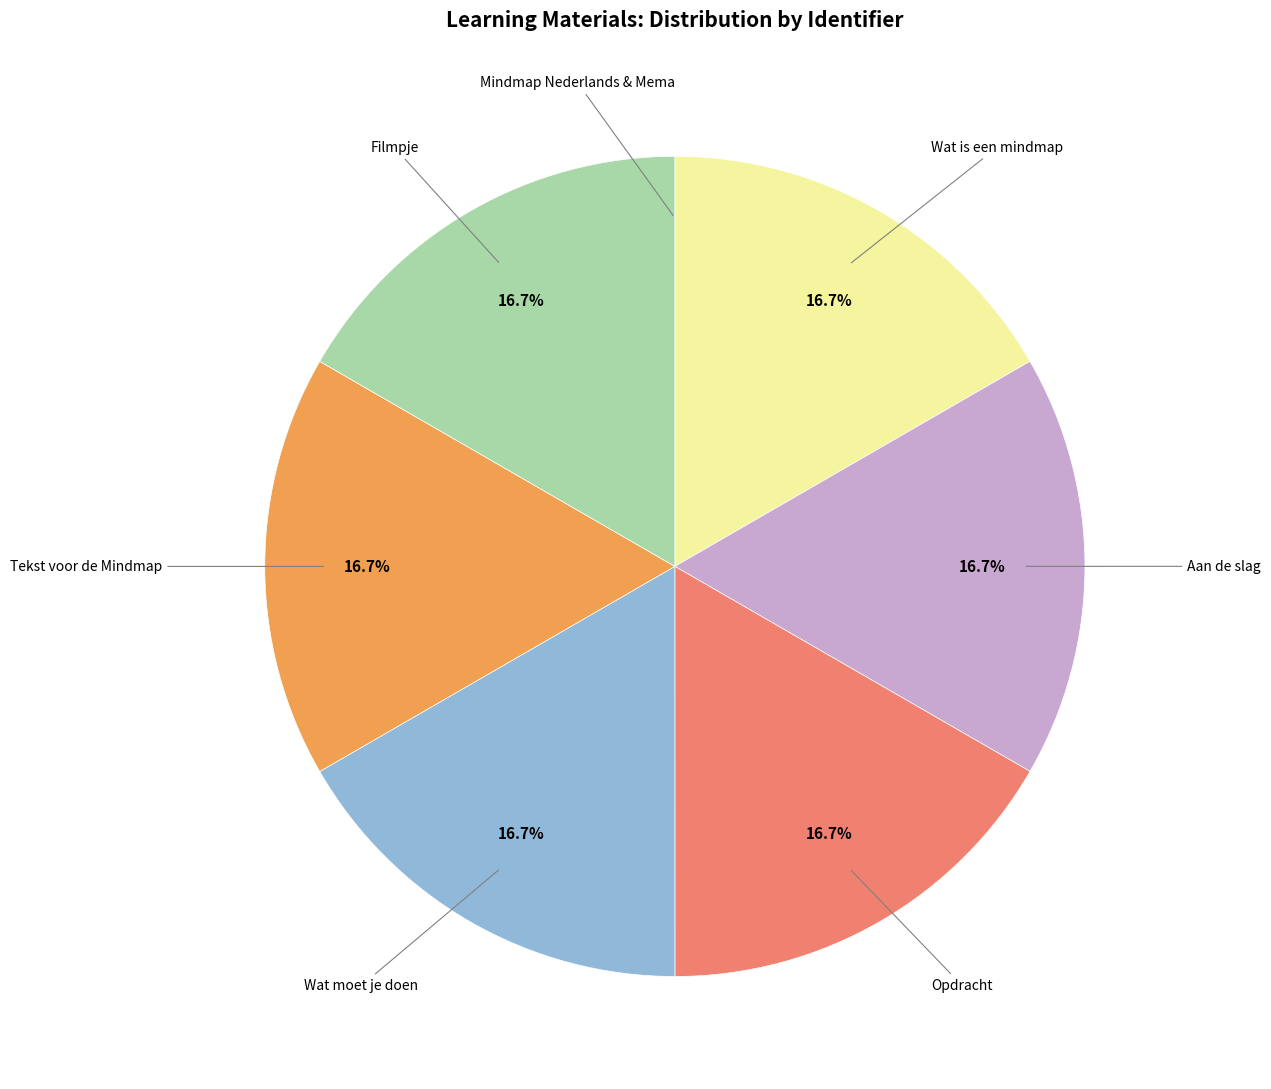

What is the ratio of the value at Wat is een mindmap to the value at Opdracht?

1.0